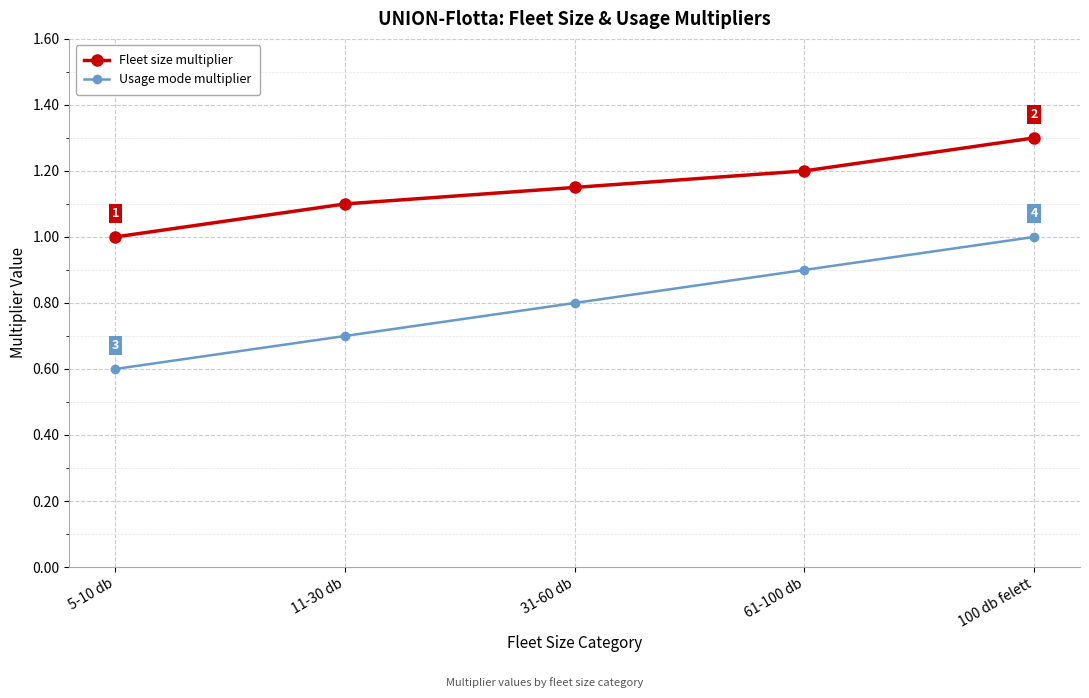

True or false: Usage mode multiplier and Fleet size multiplier cross at least once.

False